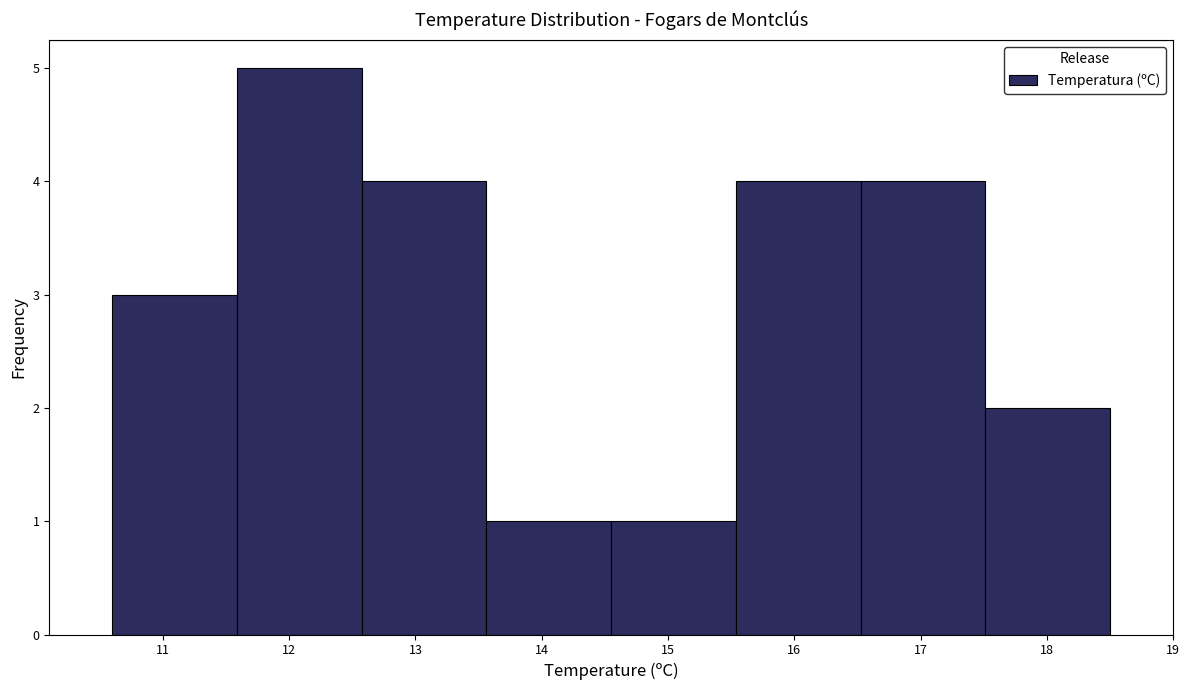

Reading left to right, transcribe this chart: for each bar, give the range it covers on the x-axis and its height. Neither the bar edges nor the heights are printed on the chart, so give them approximately, as read against the axes.

10.6 to 11.6: 3
11.6 to 12.6: 5
12.6 to 13.6: 4
13.6 to 14.6: 1
14.6 to 15.5: 1
15.5 to 16.5: 4
16.5 to 17.5: 4
17.5 to 18.5: 2